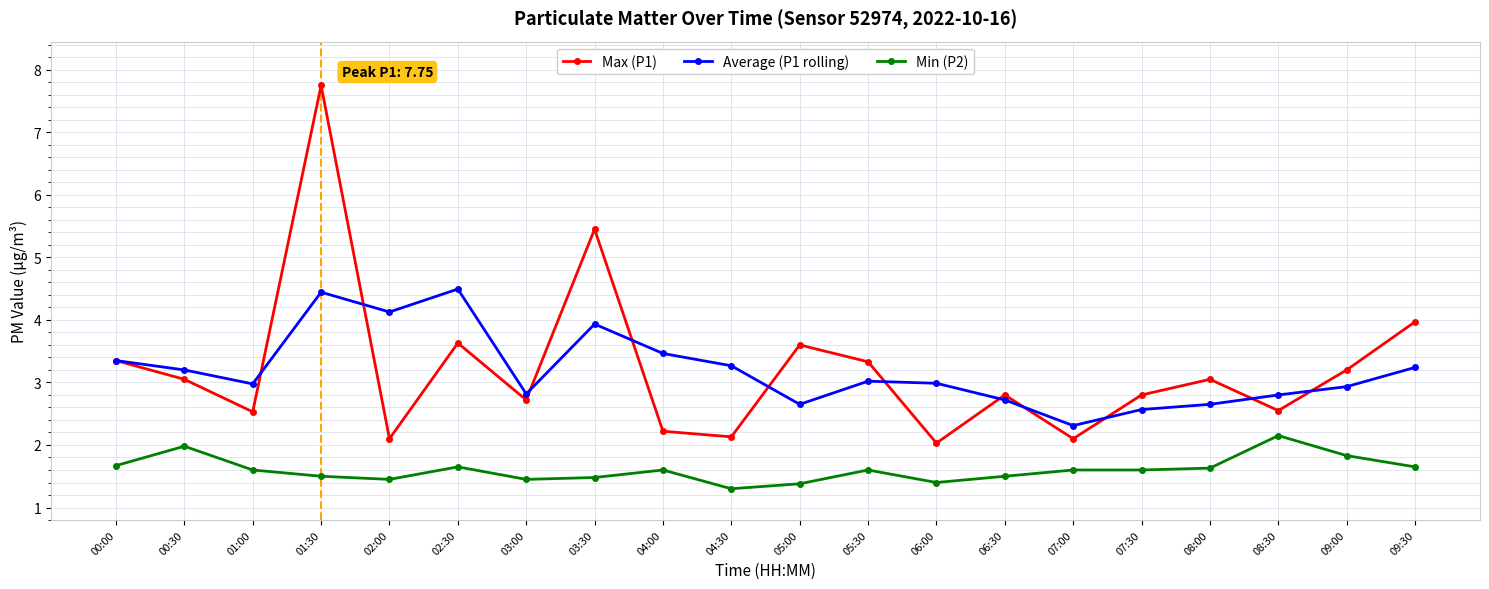

How many lines are shown in the chart?

3